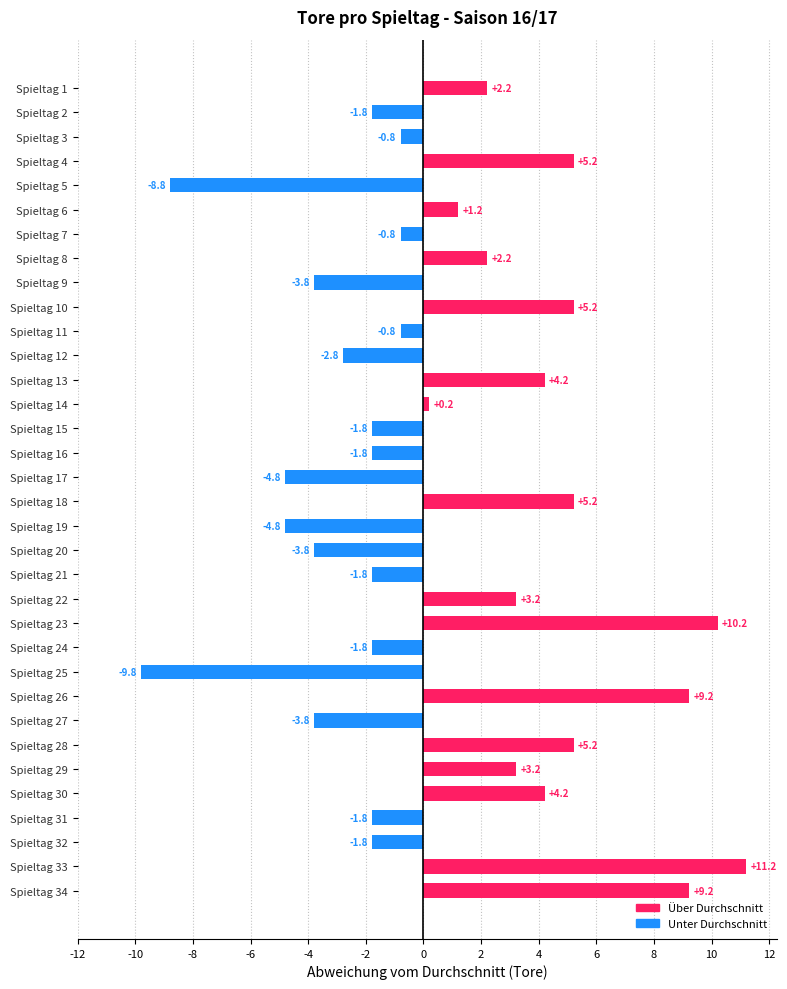

What is the value of the 30th bar from the top?

4.2